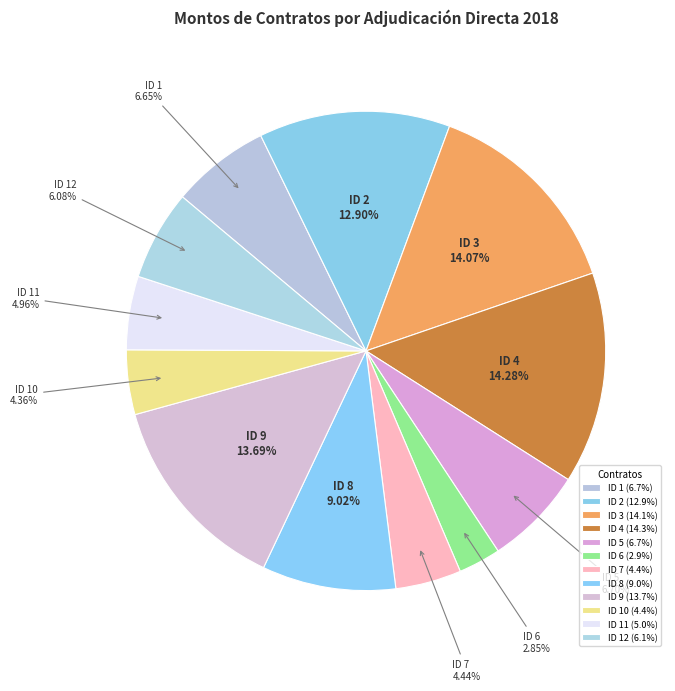

How many segments does this pie chart have?

12